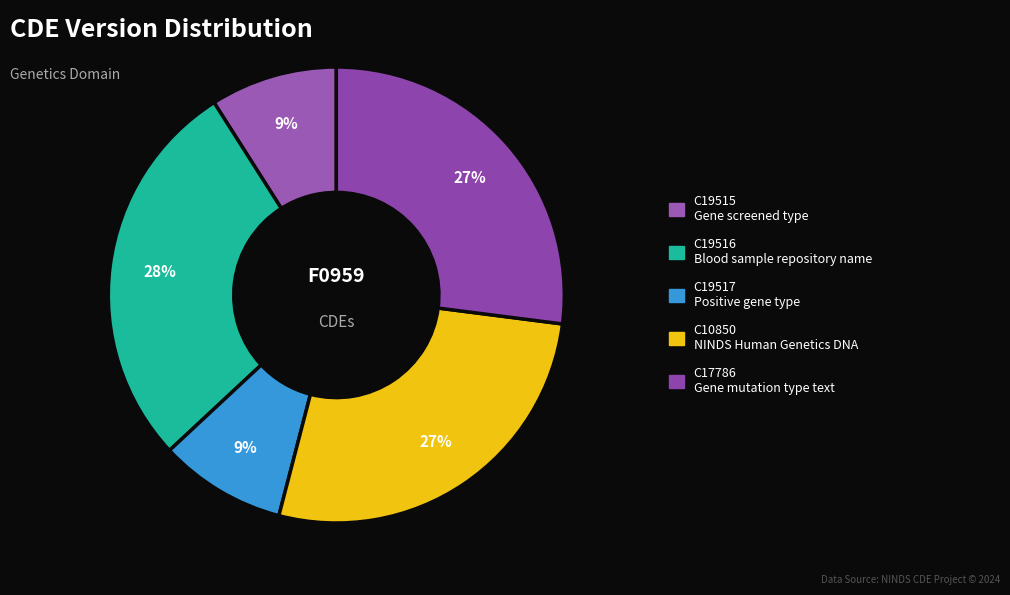

Rank the categories by value from highest to lowest.

C19516, C10850, C17786, C19515, C19517